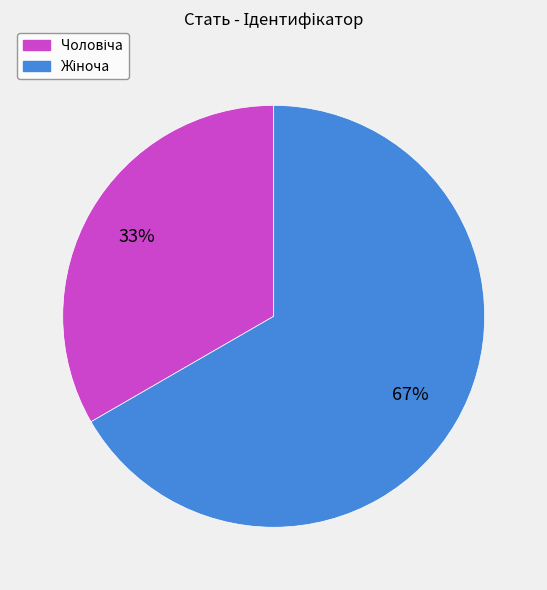

How many segments does this pie chart have?

2